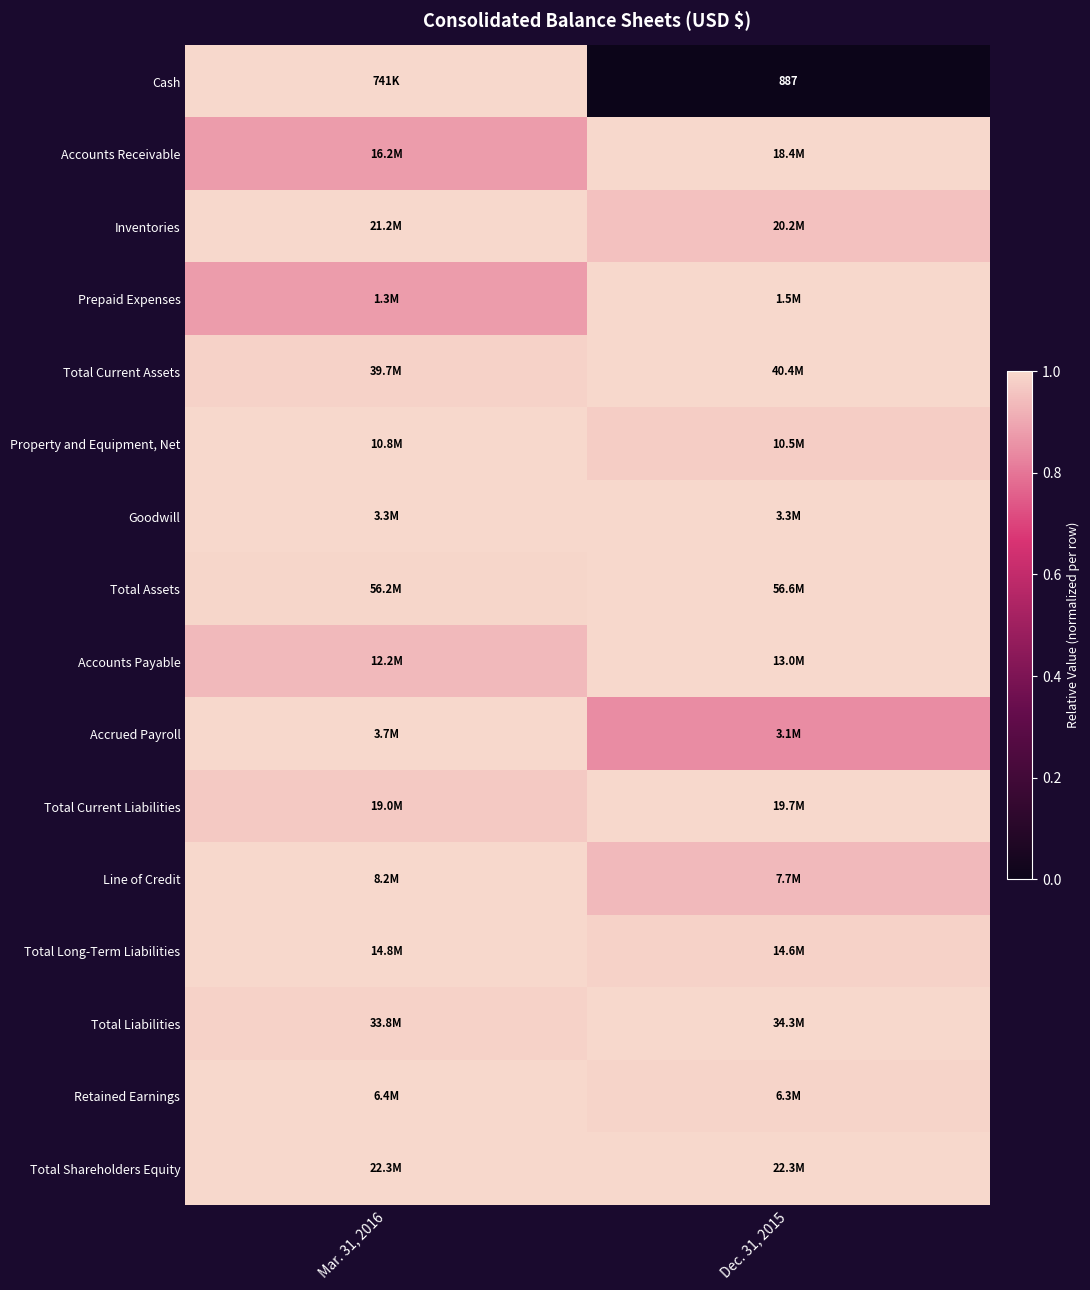

What is the difference between the Line of Credit values at Mar. 31, 2016 and Dec. 31, 2015?

0.1